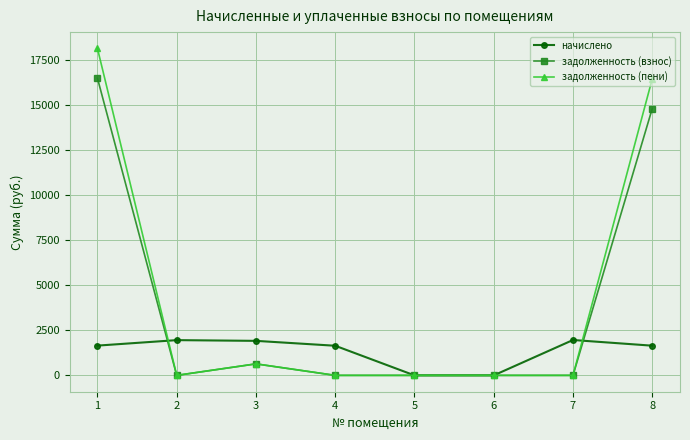

Where is the first local minimum for задолженность (взнос)?

2